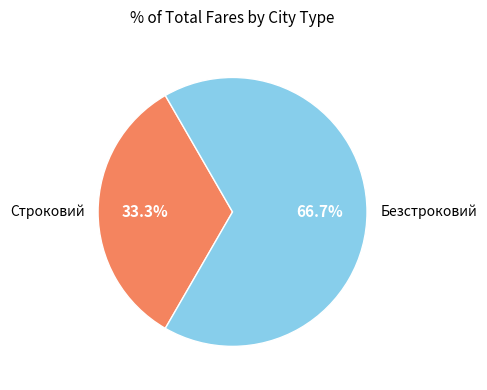

How many slices are in this pie chart?

2